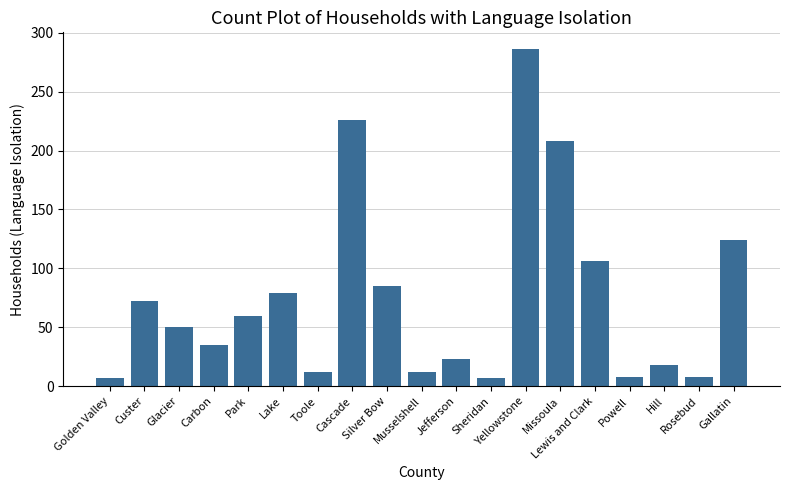

What is the sum of the values at Missoula and Jefferson?

231